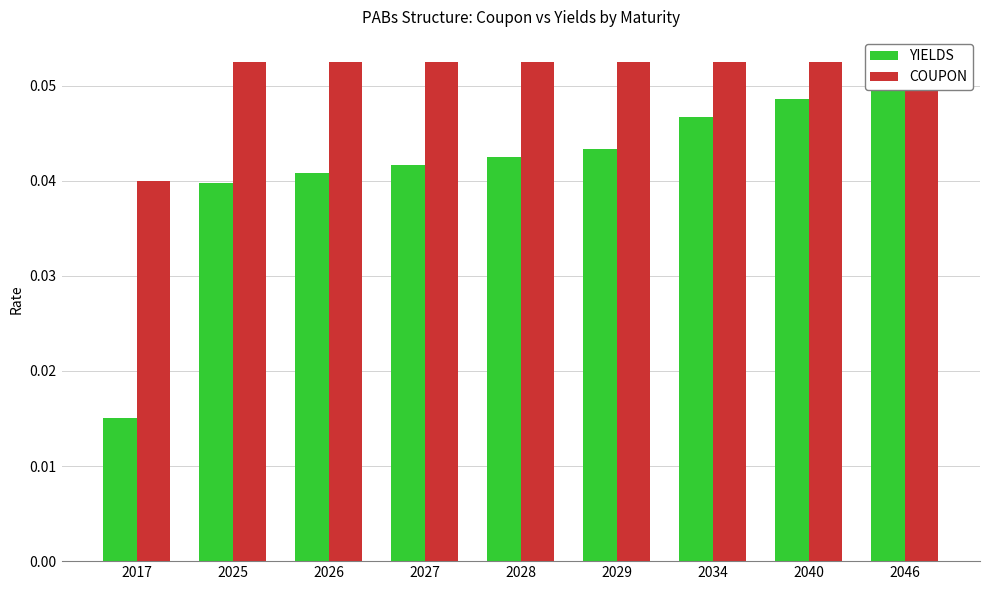

Which has a higher value, 2046 or 2034?

2046